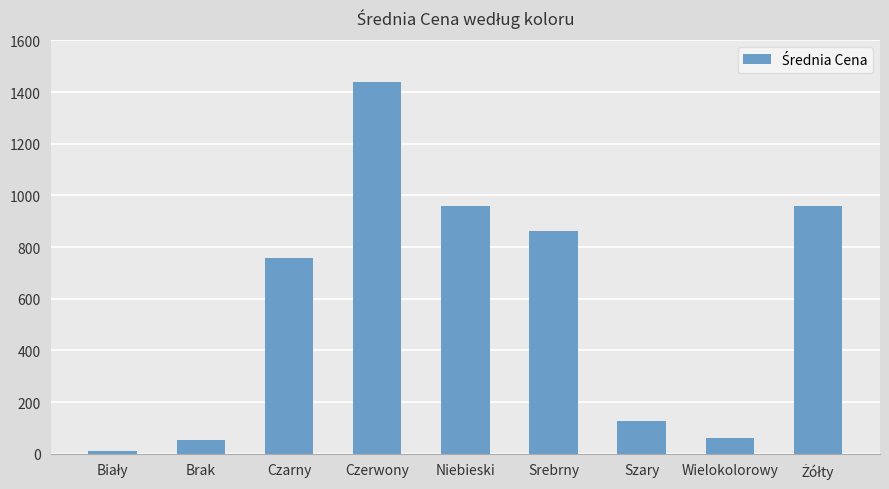

What is the difference between the maximum and minimum values?

1429.6